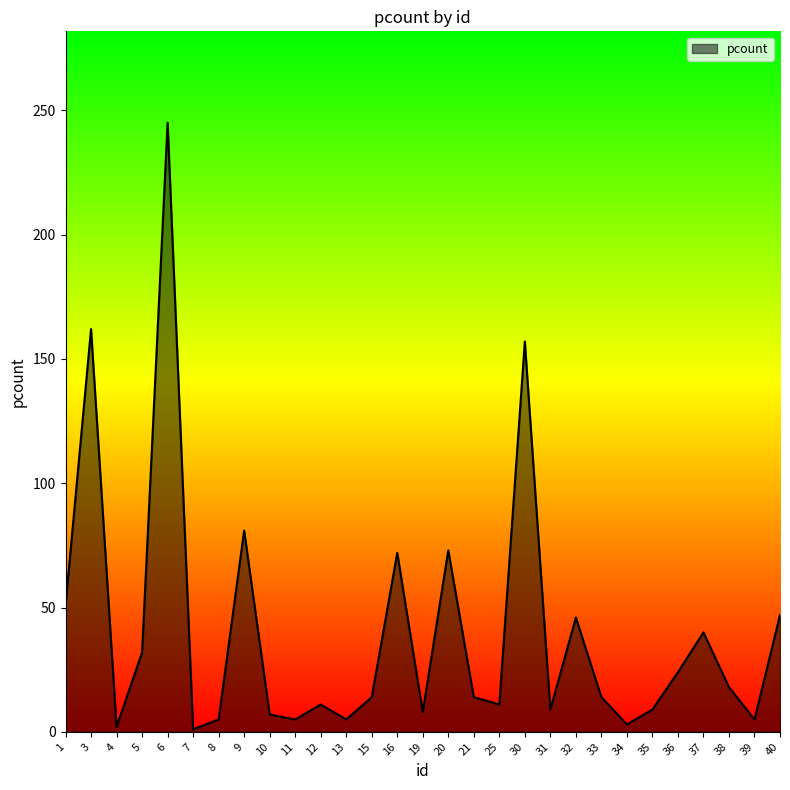

Where is the first local minimum?

4